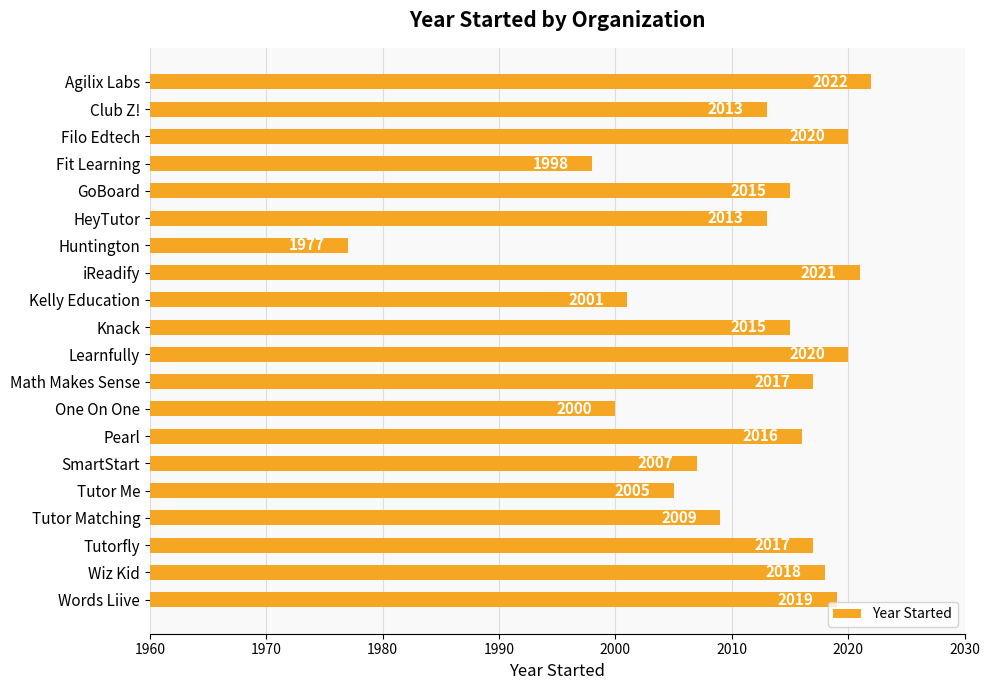

At which category does the chart reach its peak across all series?

Agilix Labs